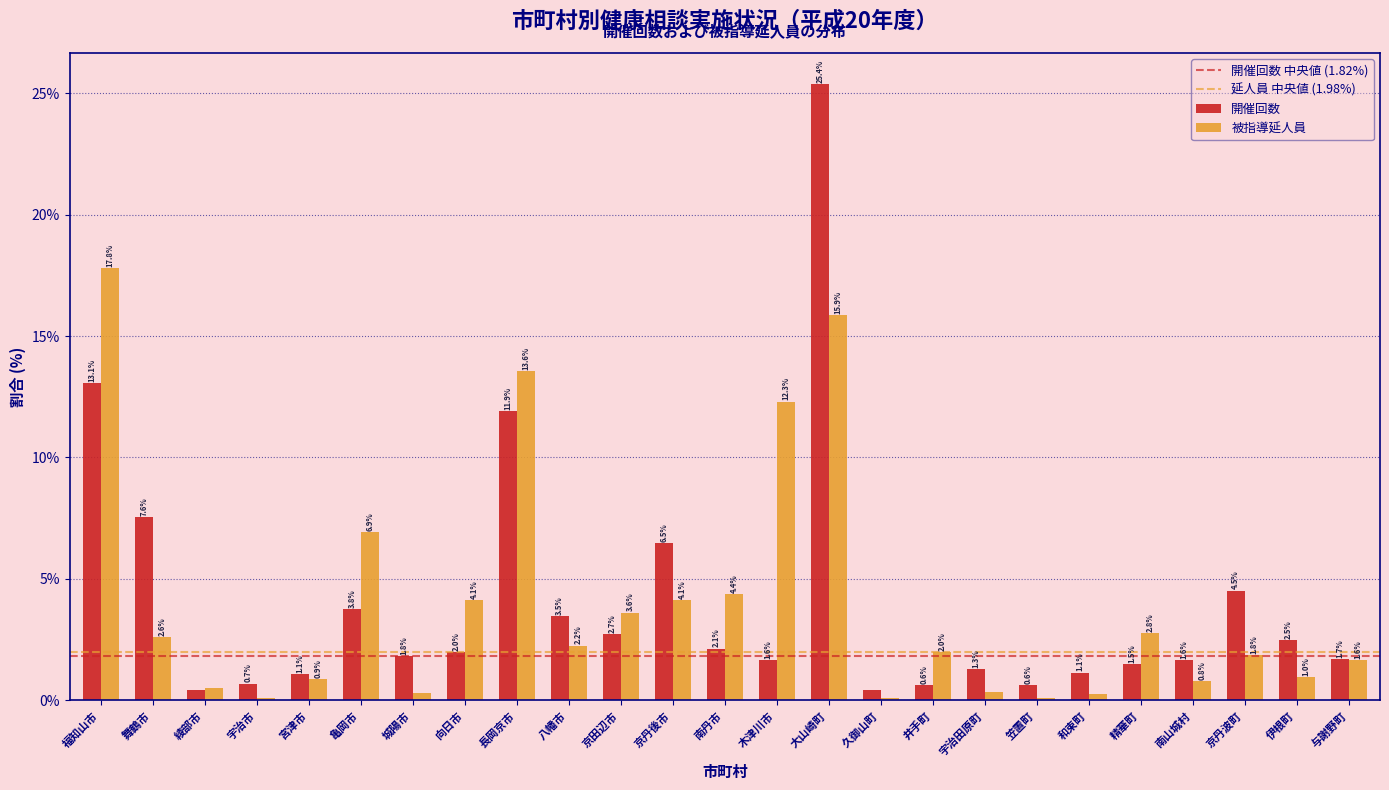

At which category is the sum across all series the highest?

大山崎町